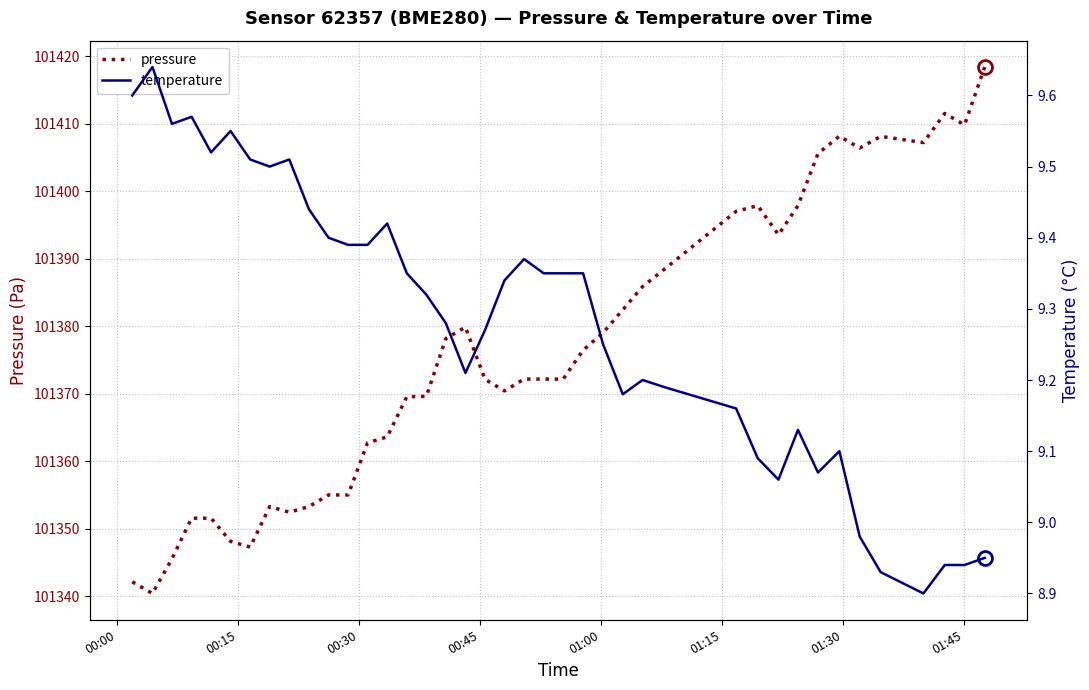

Rank the series by their maximum value, from highest to lowest.

pressure, temperature